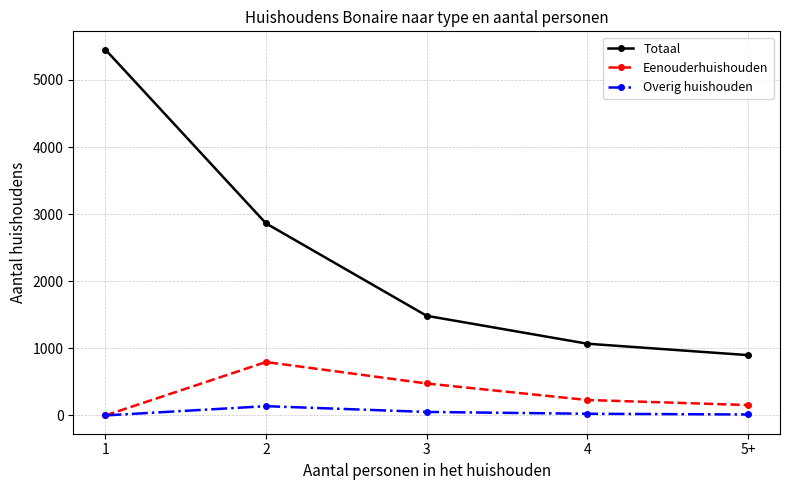

What is the maximum value shown in the chart?

5452